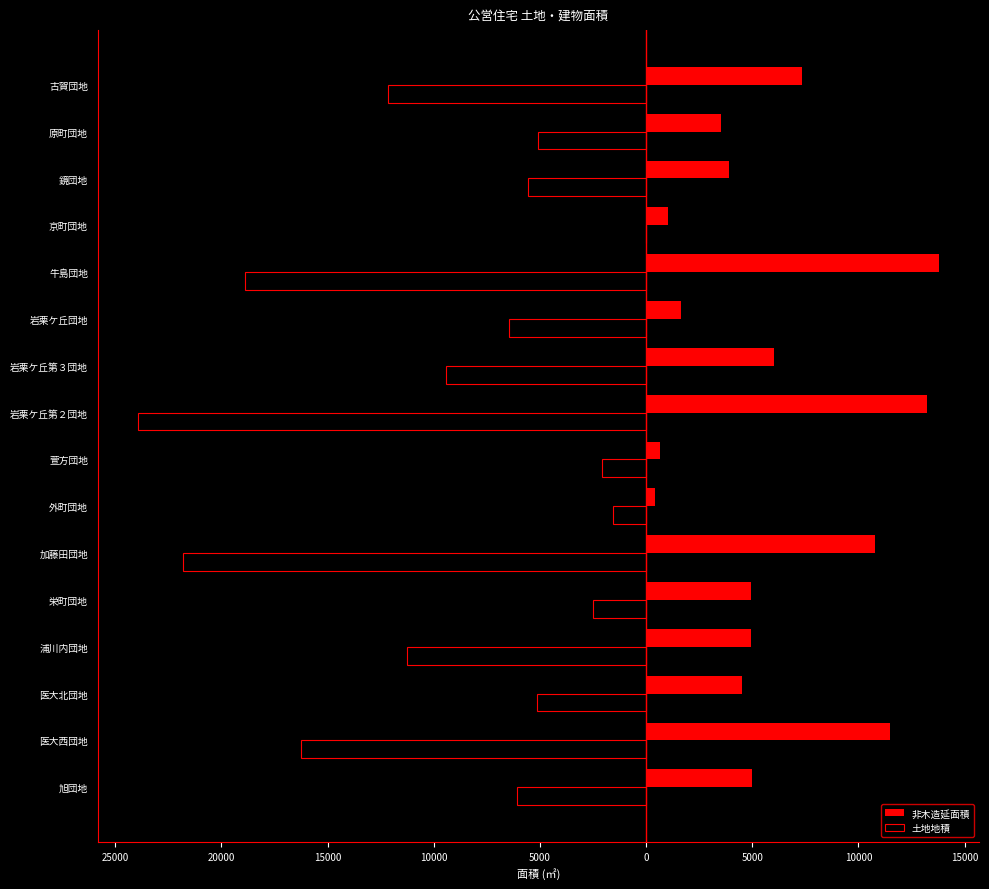

What are all the series names shown in the legend?

非木造延面積, 土地地積